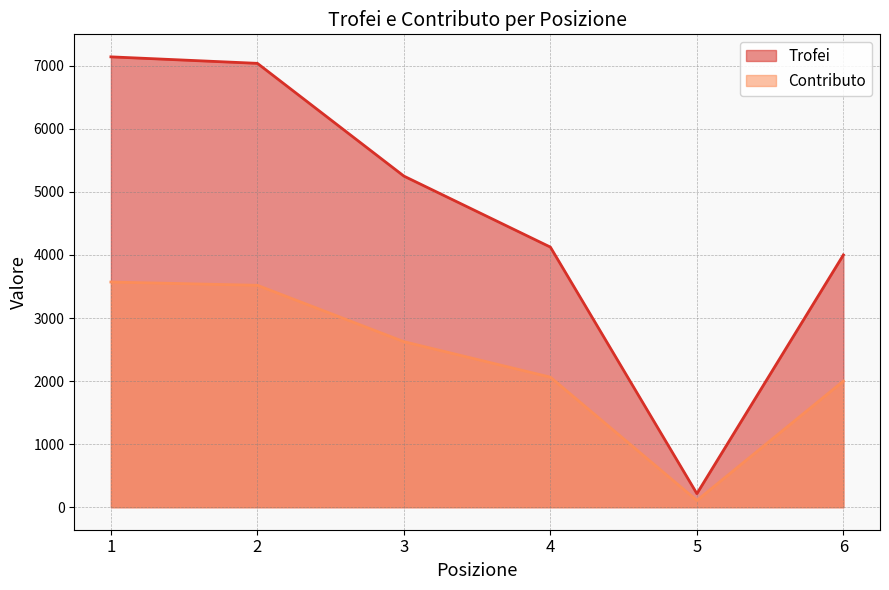

Reading right to left, transcribe all the data shown in this chart.

Trofei: 4001	215	4125	5251	7039	7142
Contributo: 2000	107	2062	2625	3519	3571